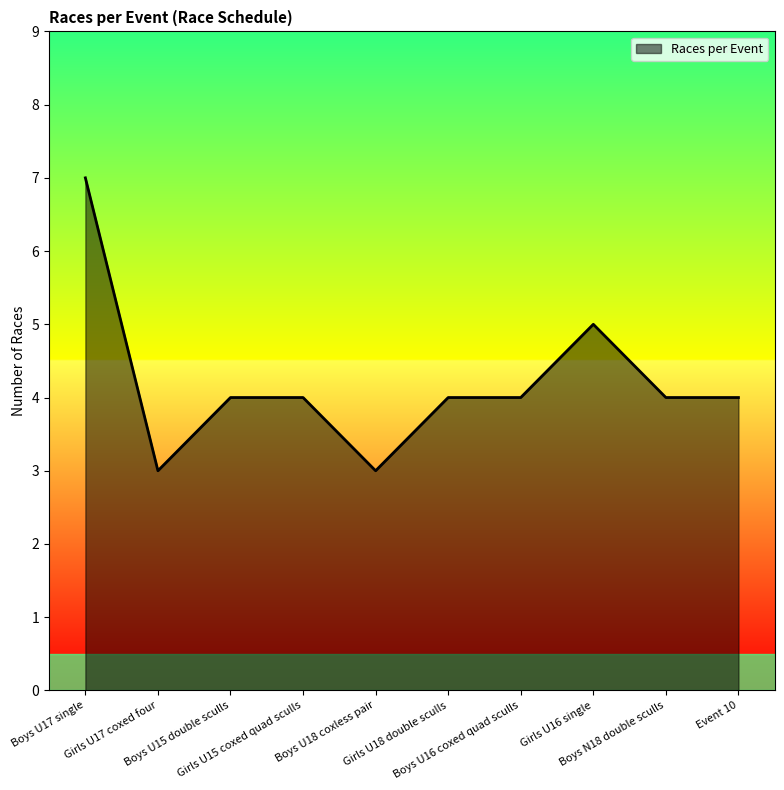

What is the difference between the maximum and minimum values?

4